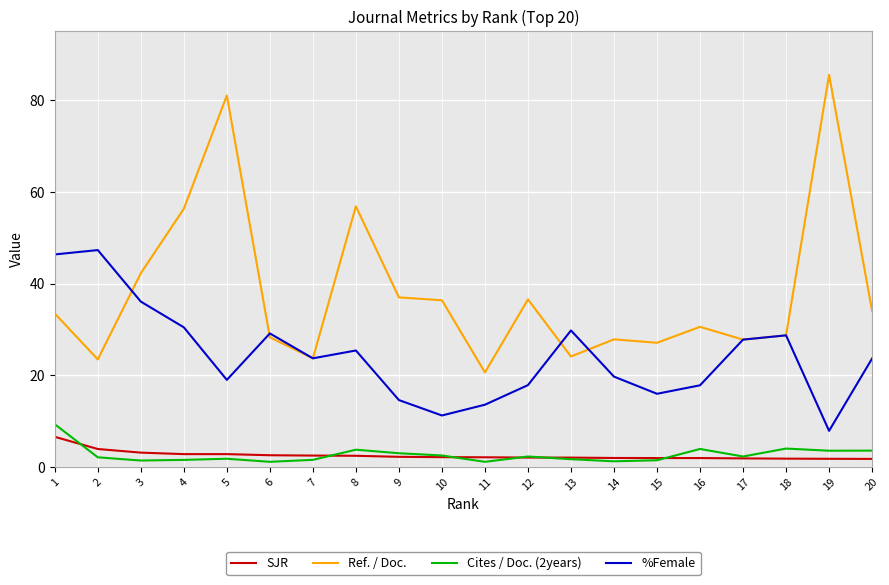

Is it true that %Female equals 14.8 at 20?

False